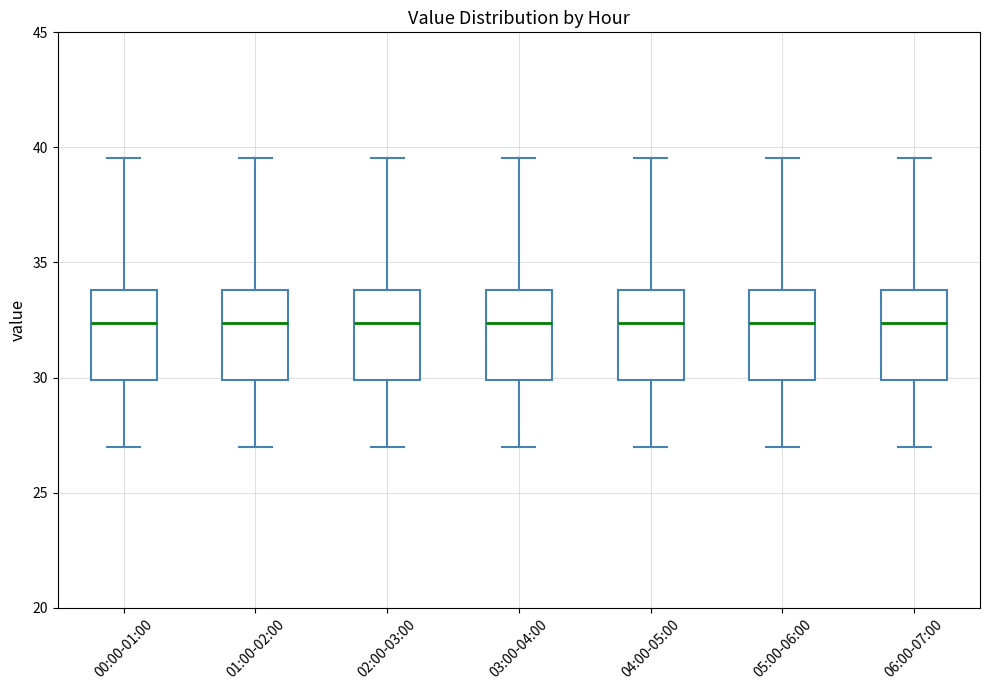

Reading left to right, transcribe this box plot: for each box, give where its median line is, the range the box spans, and where its two whiskers end, as read against the y-axis. The values are not printed on the chart, so give them approximately, as read against the axis.

00:00-01:00: median 32.5, box 30.0 to 34.0, whiskers 27.0 to 39.5
01:00-02:00: median 32.5, box 30.0 to 34.0, whiskers 27.0 to 39.5
02:00-03:00: median 32.5, box 30.0 to 34.0, whiskers 27.0 to 39.5
03:00-04:00: median 32.5, box 30.0 to 34.0, whiskers 27.0 to 39.5
04:00-05:00: median 32.5, box 30.0 to 34.0, whiskers 27.0 to 39.5
05:00-06:00: median 32.5, box 30.0 to 34.0, whiskers 27.0 to 39.5
06:00-07:00: median 32.5, box 30.0 to 34.0, whiskers 27.0 to 39.5